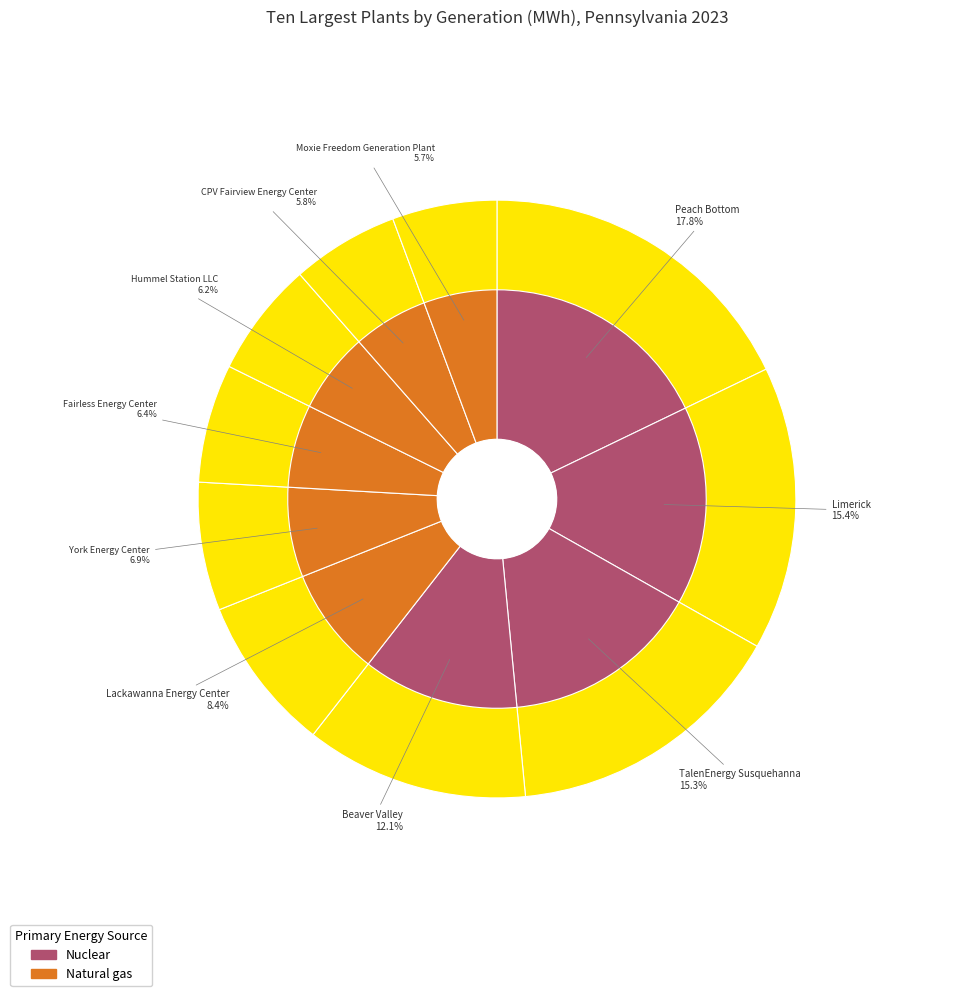

To the nearest percent, what percentage of the pie is Moxie Freedom Generation Plant?

6%